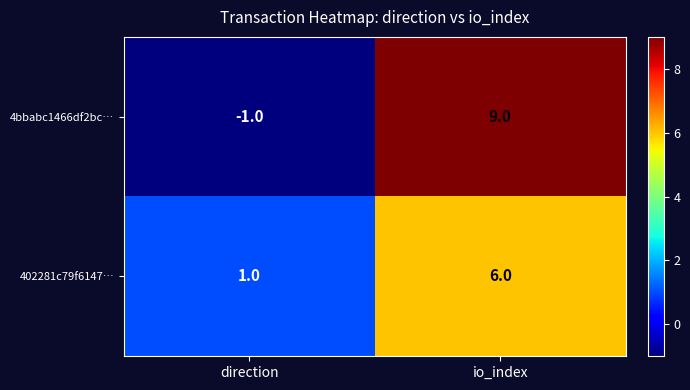

The value of 402281c79f6147… at io_index is 10. True or false?

False